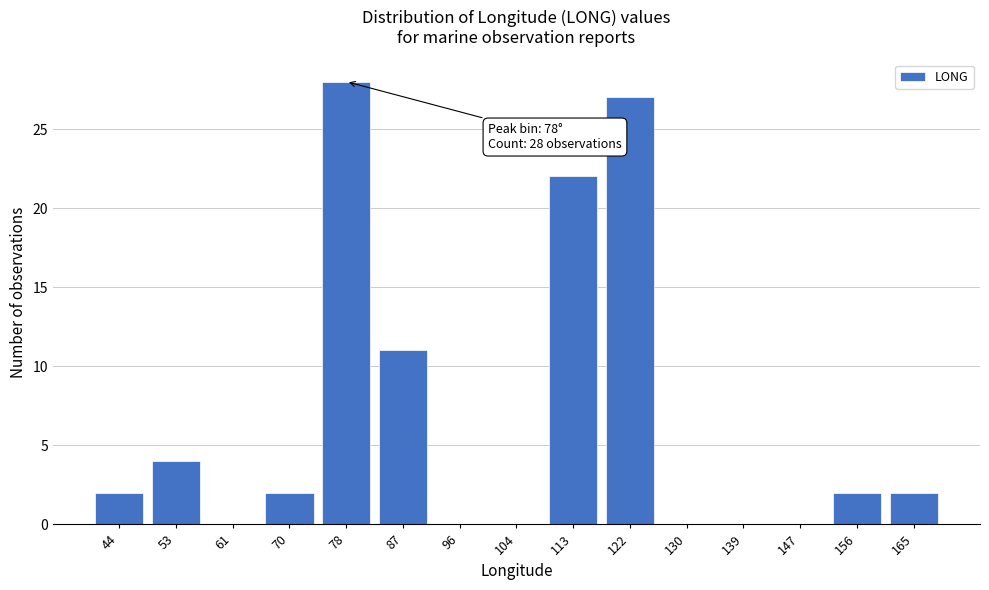

Reading left to right, transcribe all the data shown in this chart.

44=2	53=4	61=0	70=2	78=28	87=11	96=0	104=0	113=22	122=27	130=0	139=0	147=0	156=2	165=2